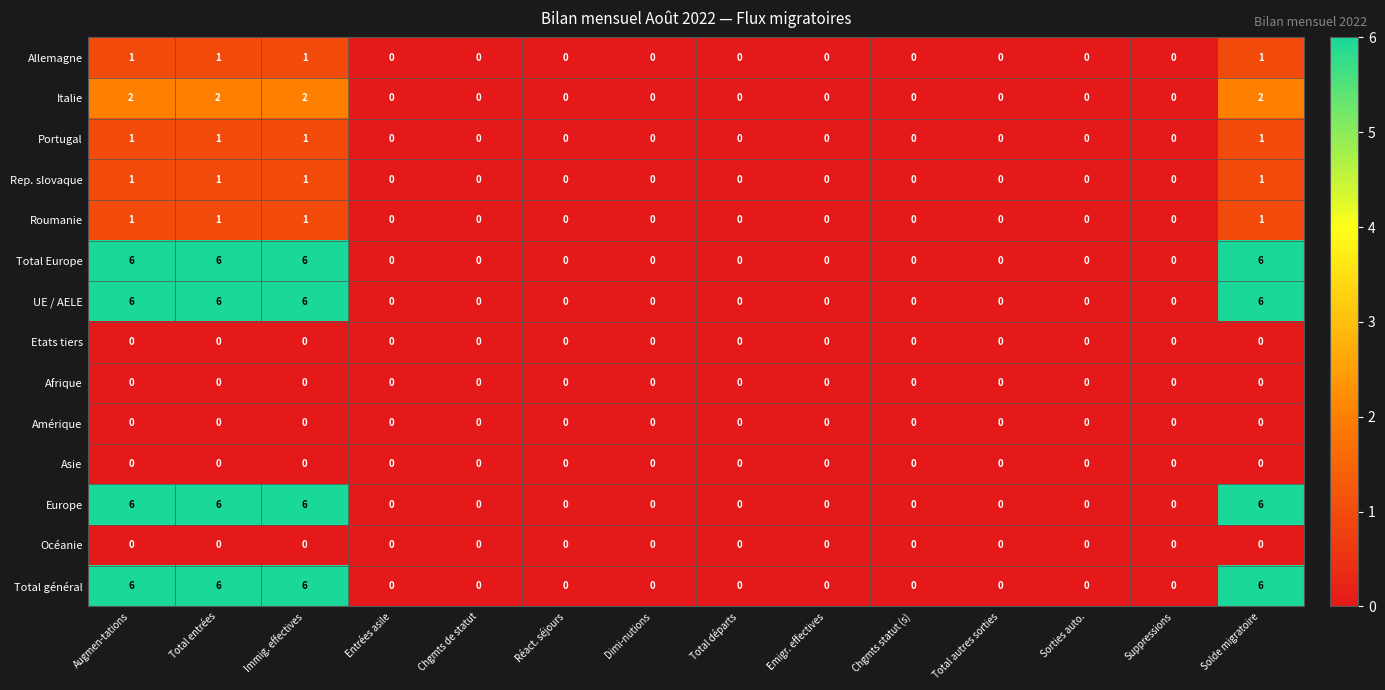

What is the difference between the maximum and minimum values in the Total général series?

6